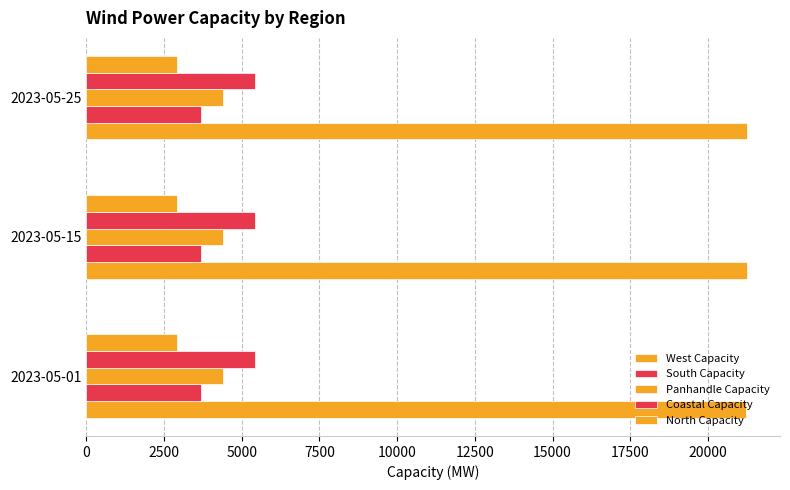

How many categories are shown in the chart?

3